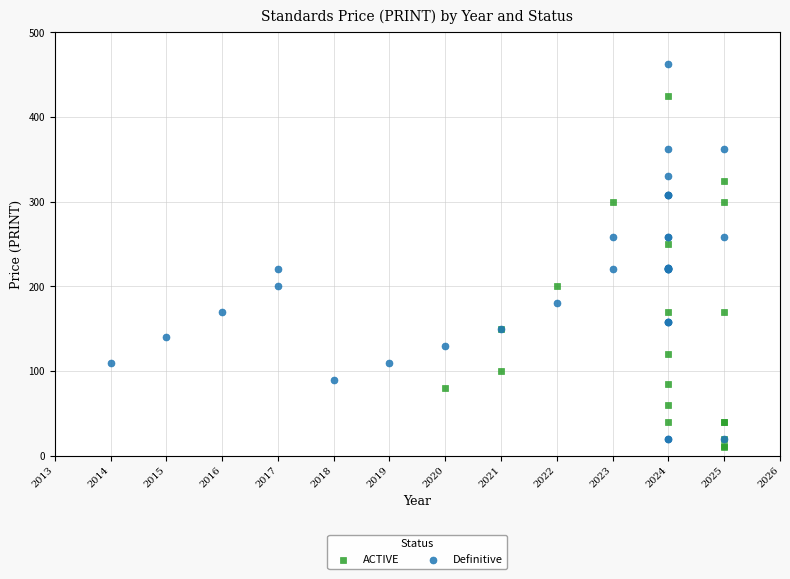

Which series has the largest Y range (max minus min)?

Definitive